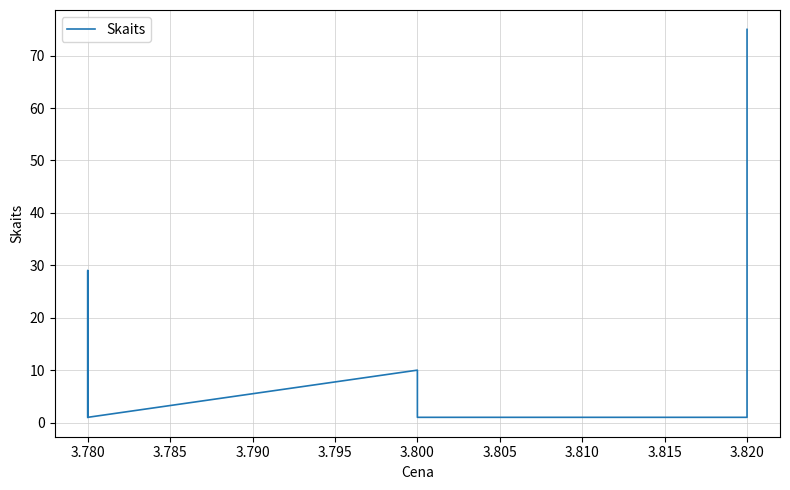

Approximately how many times larger is the value at 3.780 compared to 3.800?

0.2